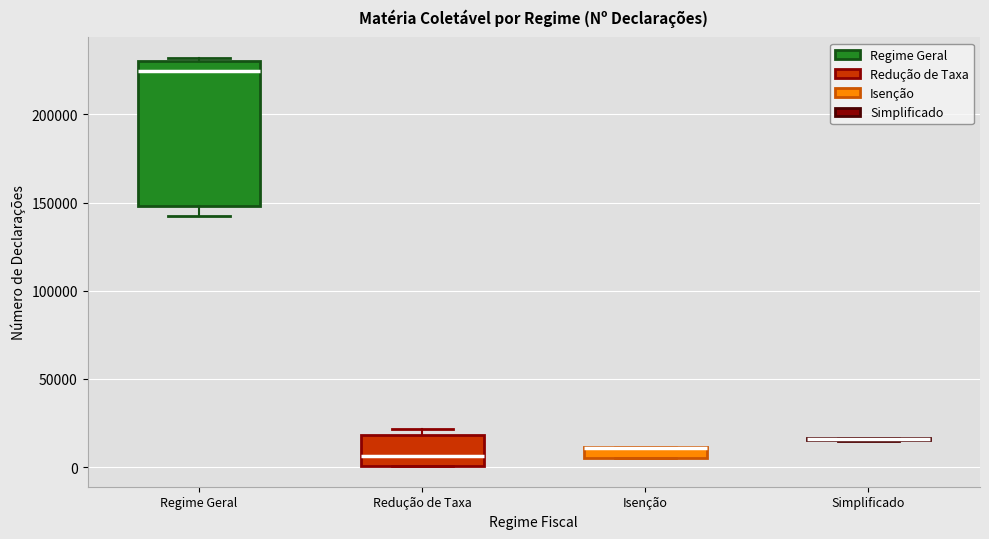

Which box is the tallest, from its lower edge to its upper edge?

Regime Geral